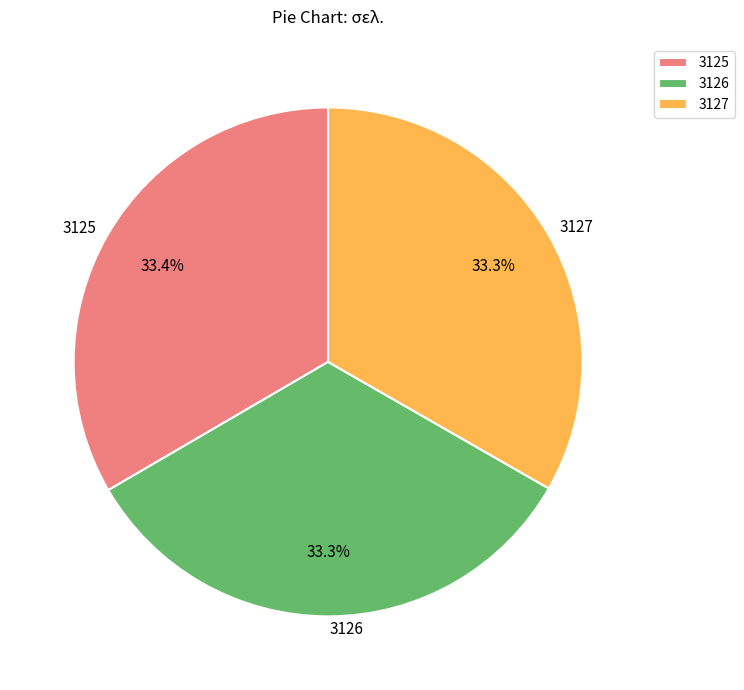

Count the number of slices in the pie.

3